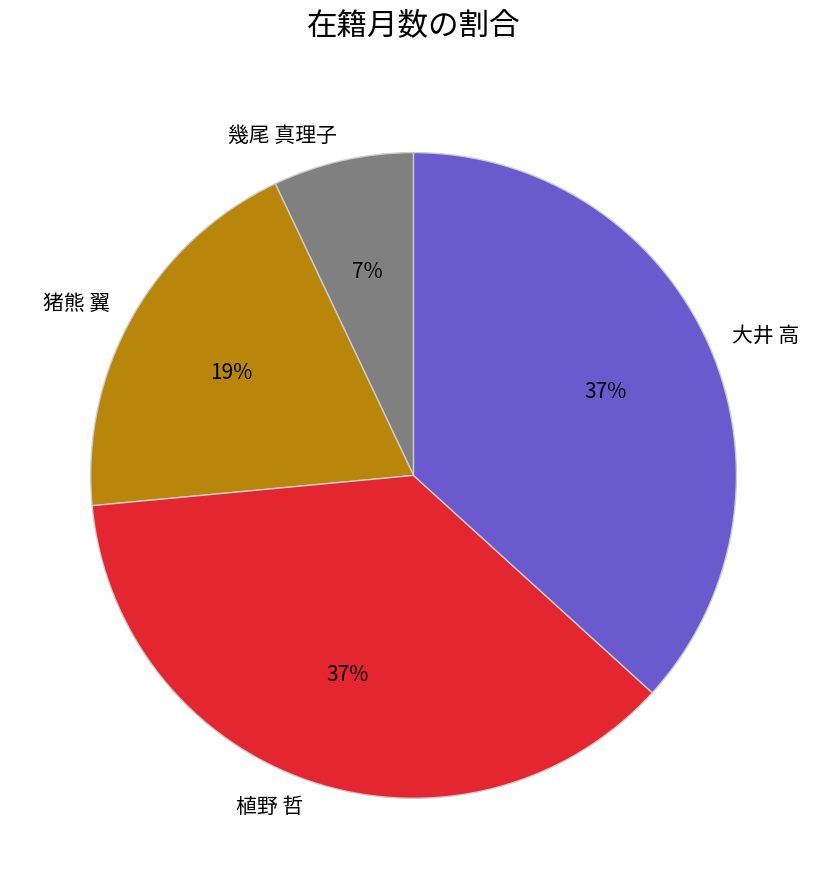

To the nearest percent, what is the average slice percentage?

25%